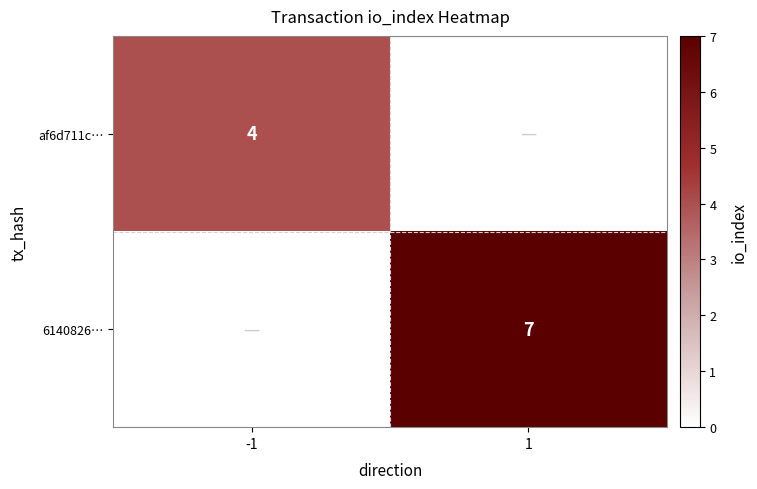

Rank the series by their average value, from lowest to highest.

af6d711c…, 6140826…